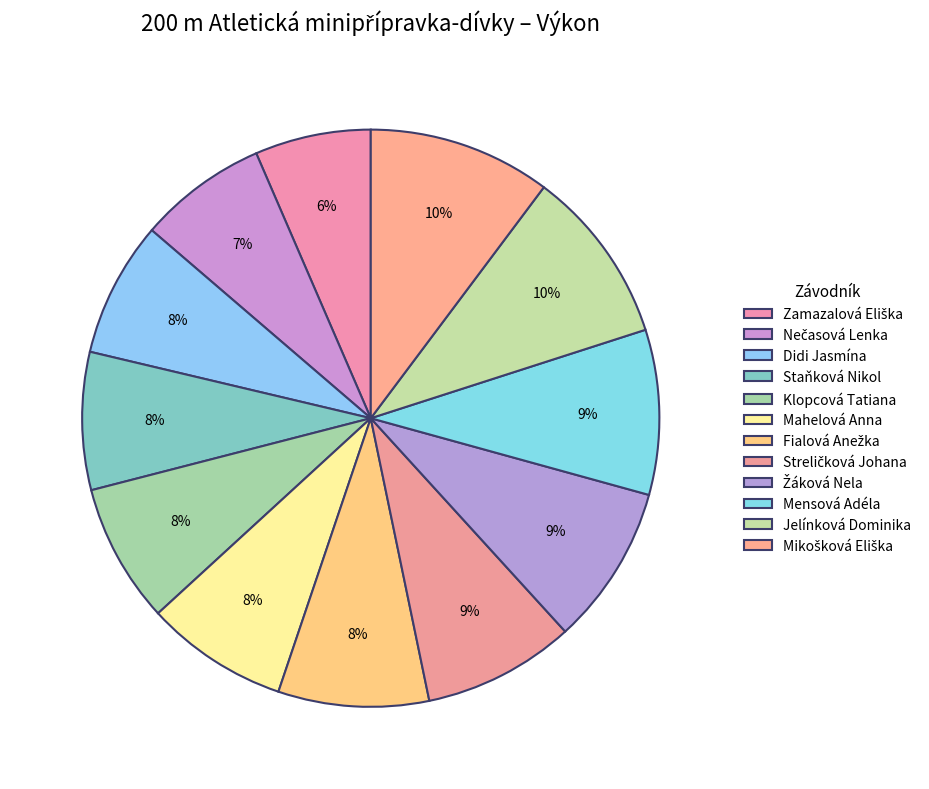

Is it true that Mahelová Anna is 21% of the pie?

False